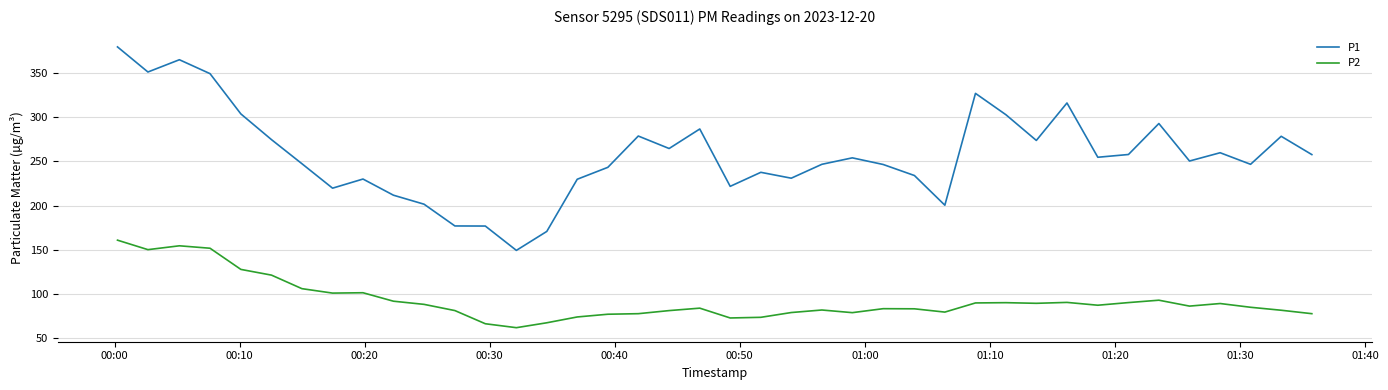

What is the difference between the maximum and minimum values in the P2 series?

99.4